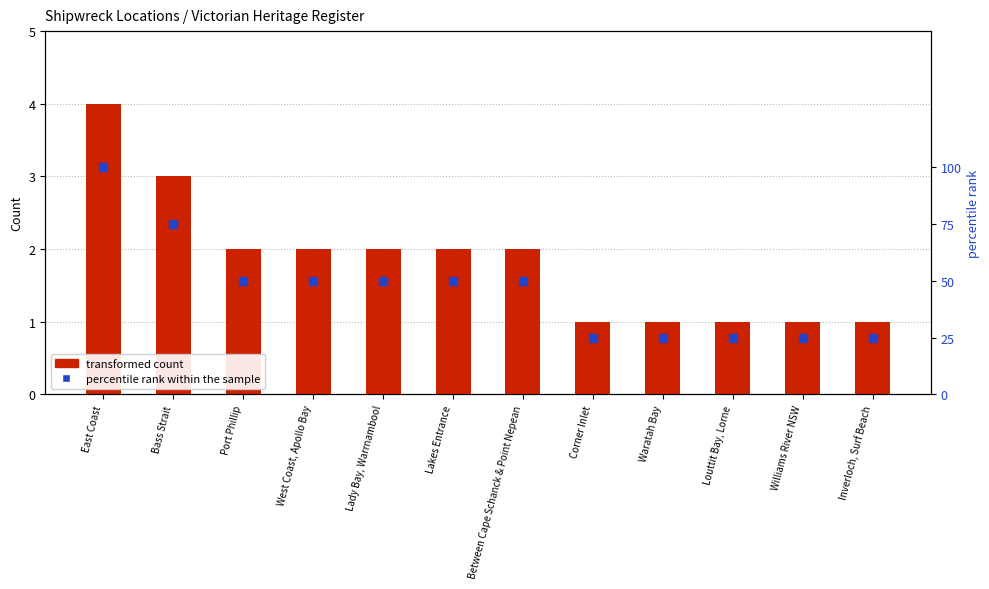

Which series has the largest total across all categories?

percentile rank within the sample